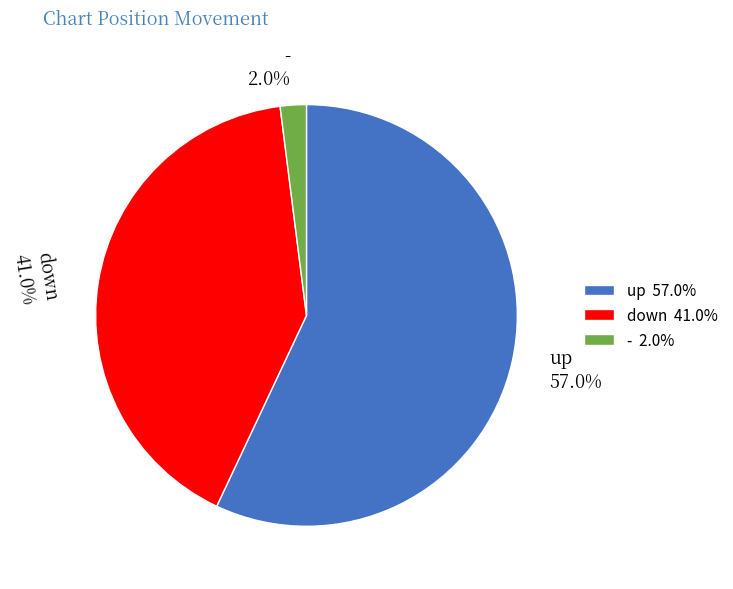

Which has a higher value, up or down?

up